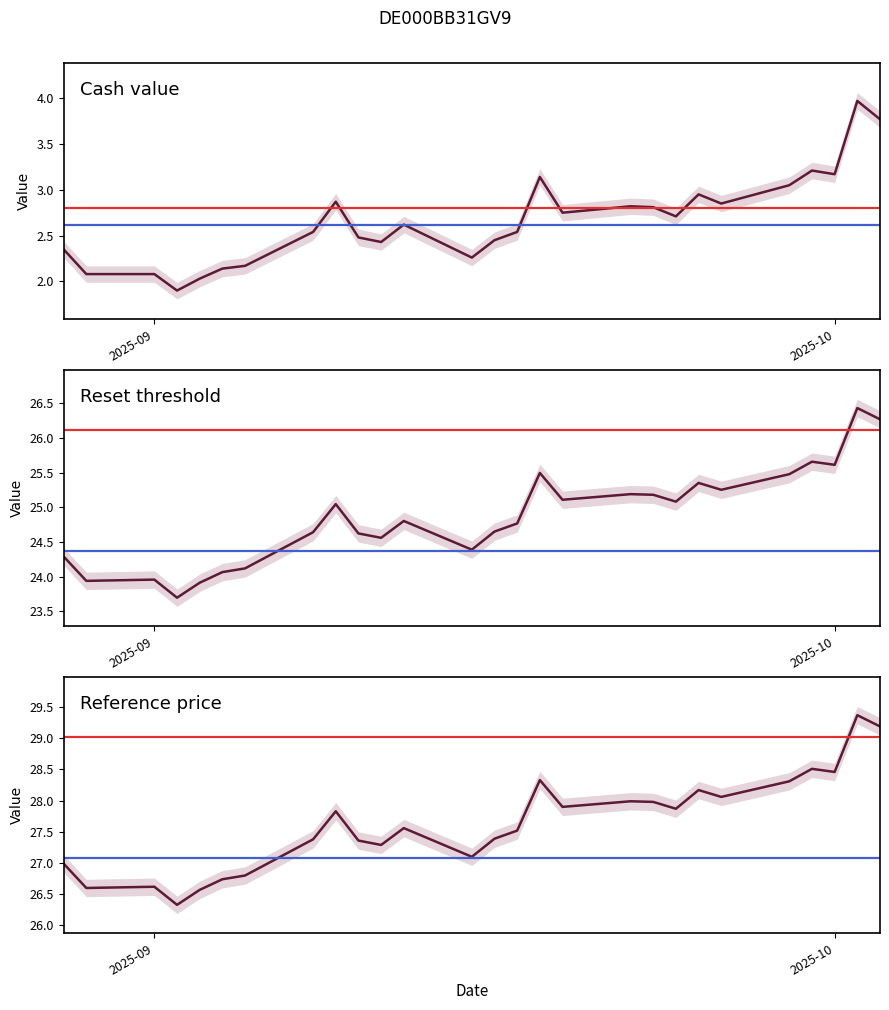

True or false: Reference price and Cash value intersect in this chart.

False